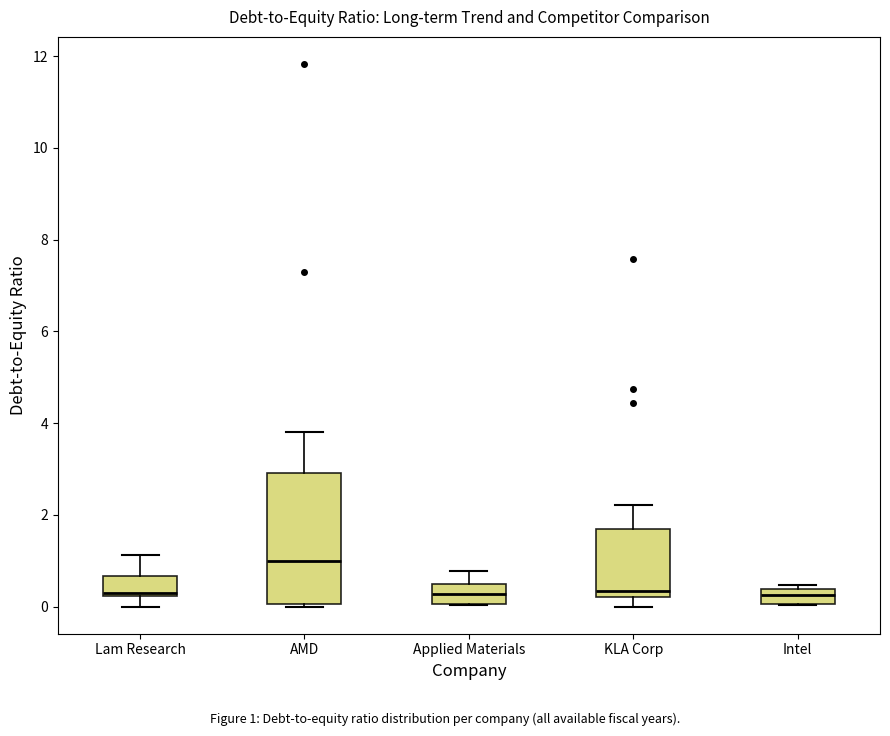

Which box has the highest median line?

AMD